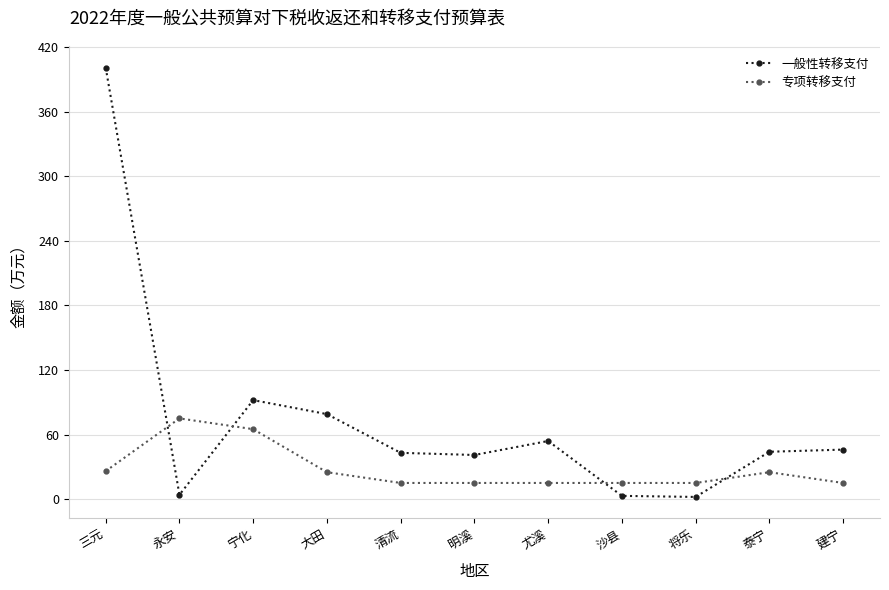

What is the label of the 1st point from the left?

三元